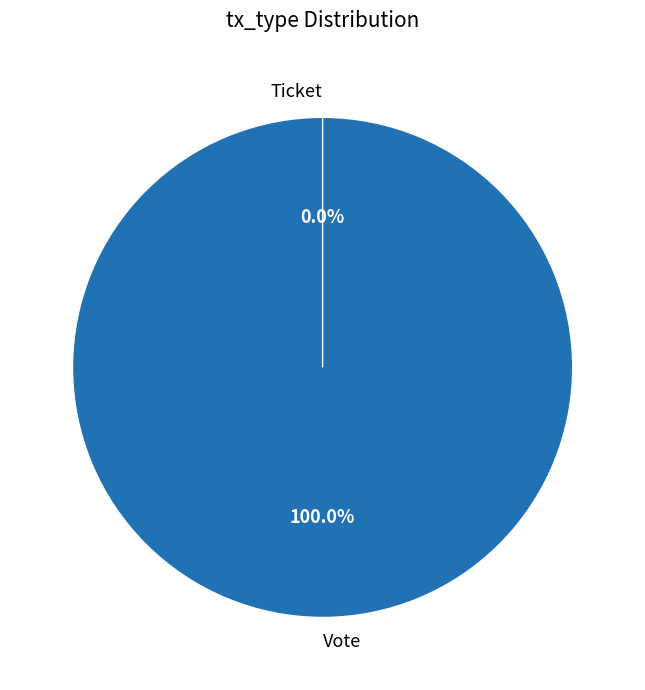

True or false: Vote accounts for 100% of the total.

True